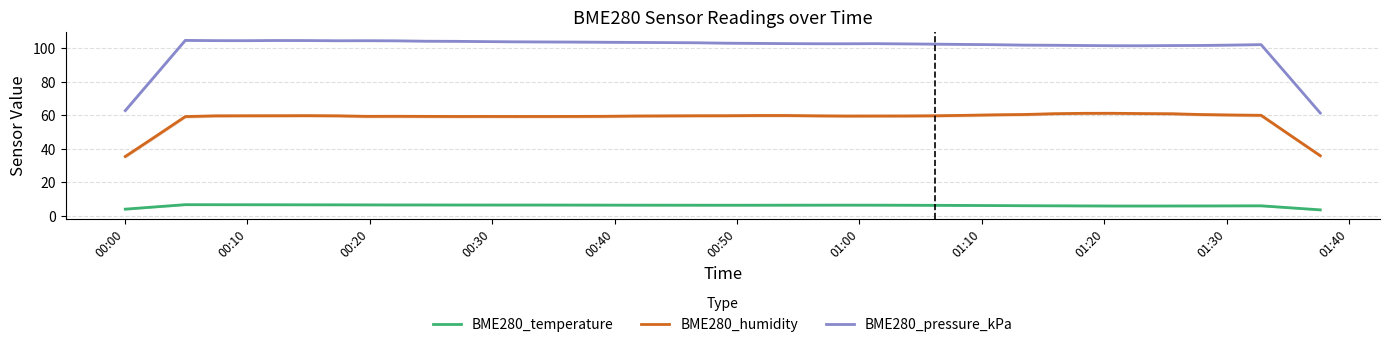

What is the highest value of the BME280_temperature series?

6.7